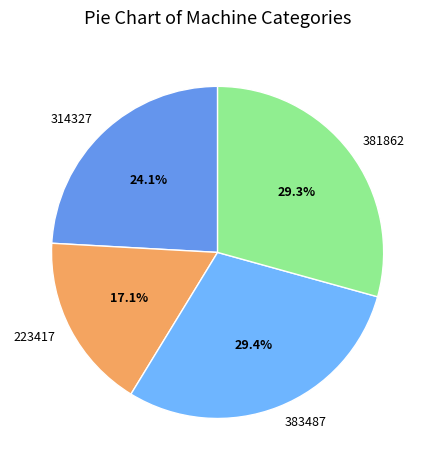

Combined, do 314327 and 223417 account for over 50%?

No